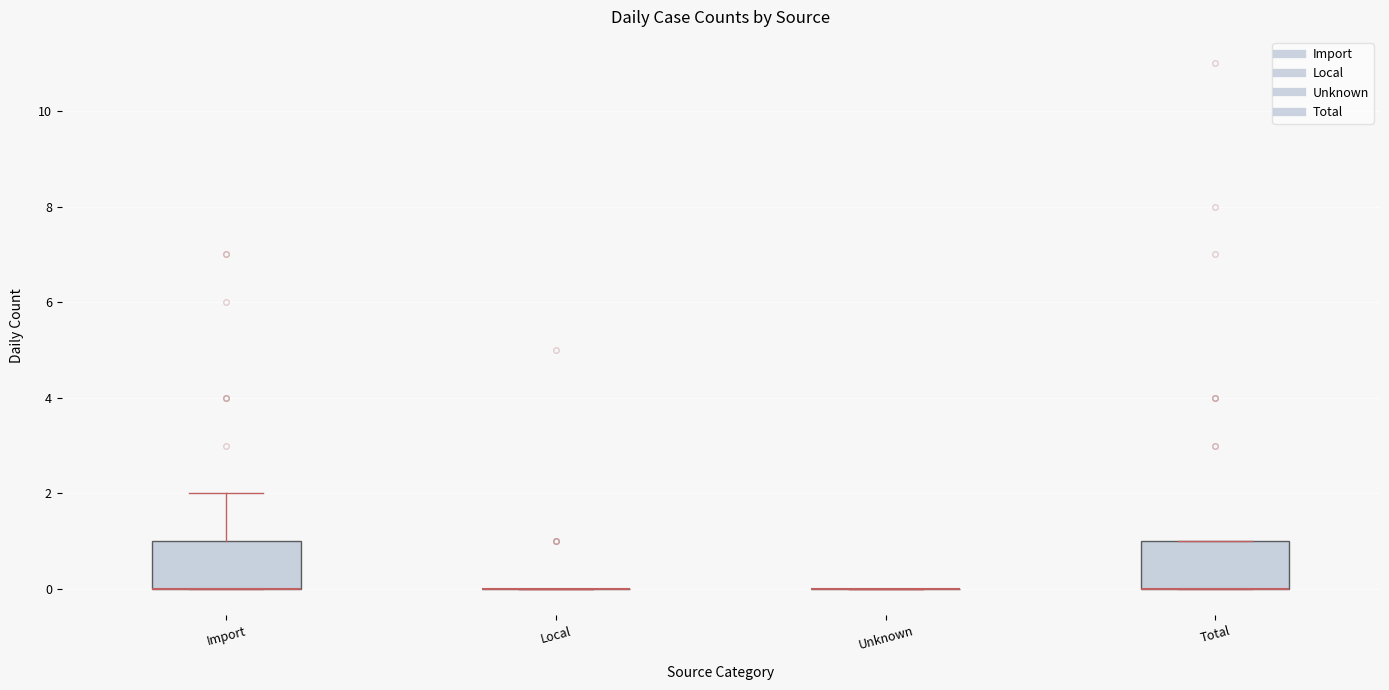

Reading left to right, transcribe this box plot: for each box, give where its median line is, the range the box spans, and where its two whiskers end, as read against the y-axis. The values are not printed on the chart, so give them approximately, as read against the axis.

Import: median 0 (drawn on the box's lower edge), box 0 to 1, whiskers 0 to 2
Local: box collapsed to a line at 0, whiskers 0 to 0
Unknown: box collapsed to a line at 0, whiskers 0 to 0
Total: median 0 (drawn on the box's lower edge), box 0 to 1, whiskers 0 to 1